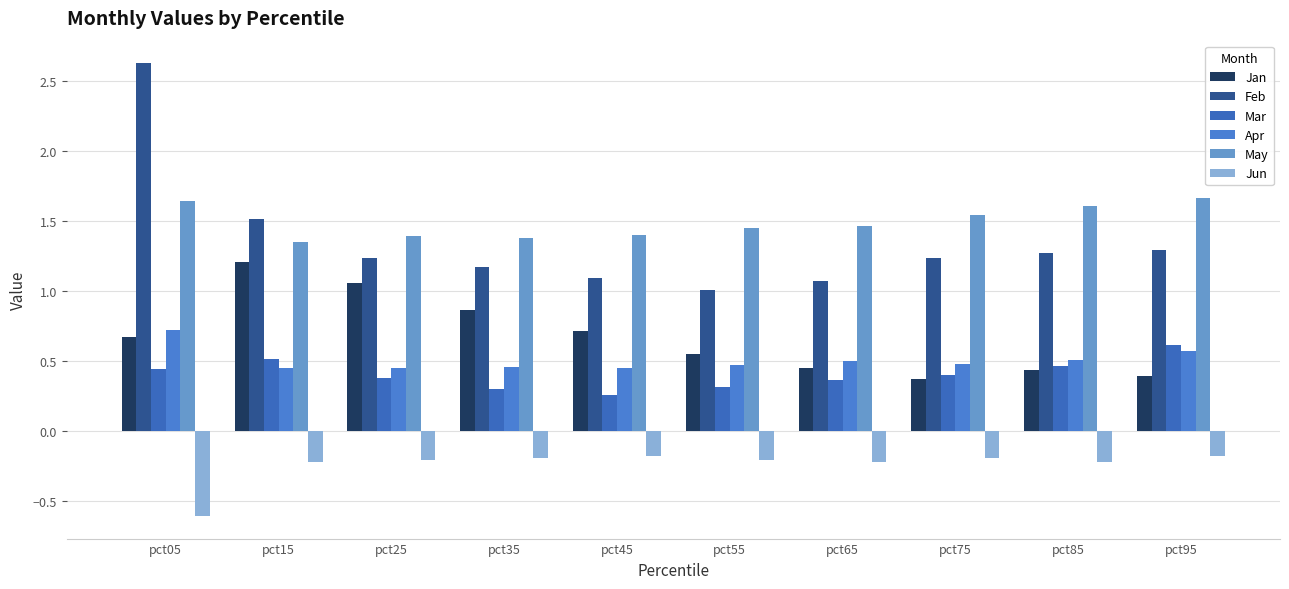

Does the chart contain stacked bars?

No